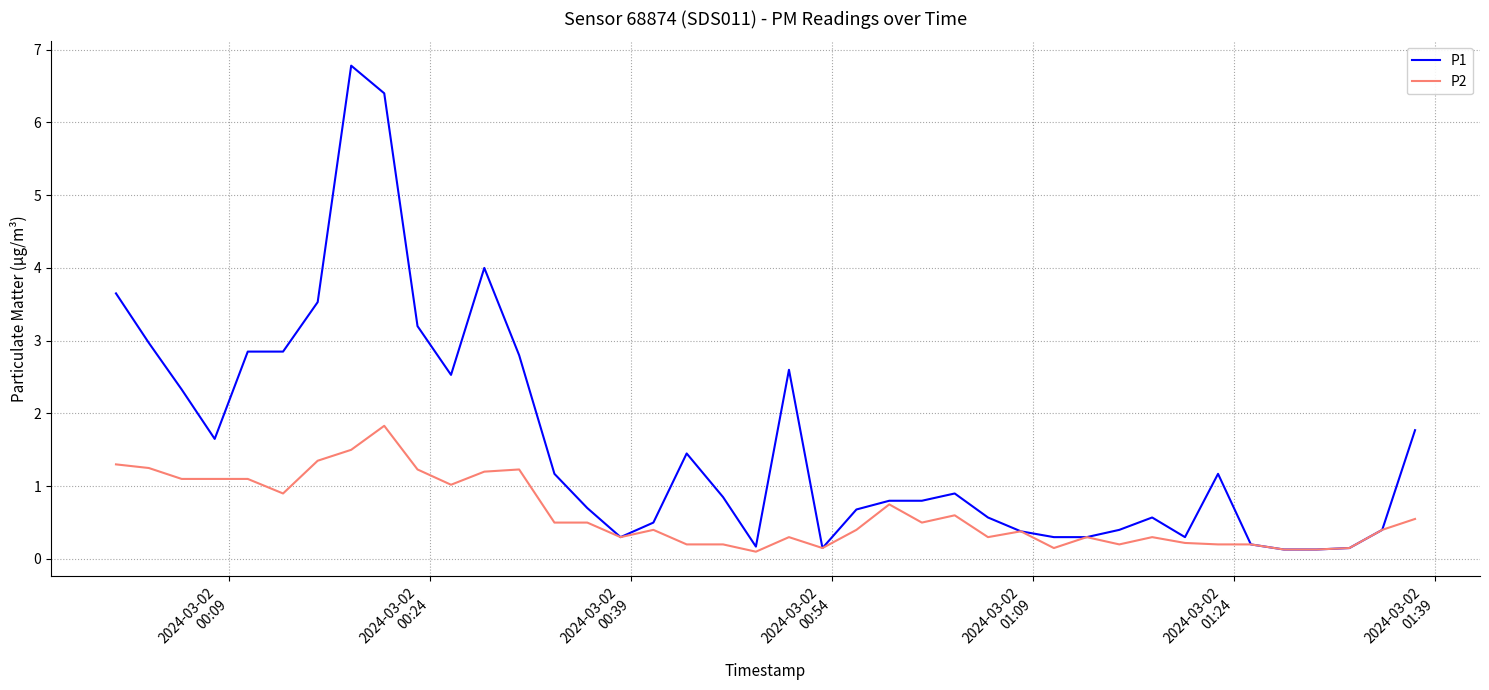

What is the sum of all P2 values?

24.6